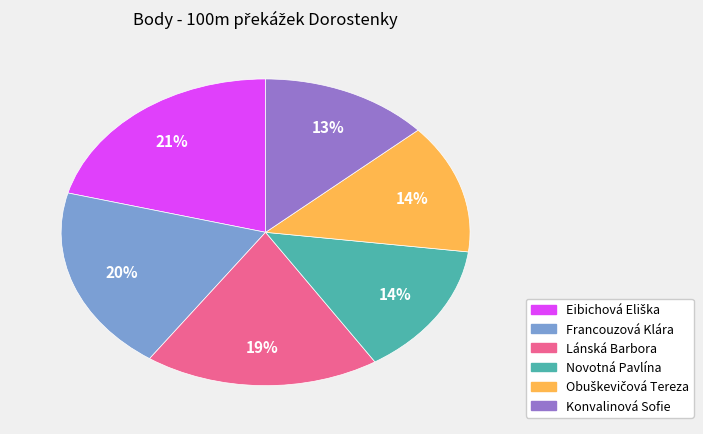

Does Lánská Barbora account for over 50% of the chart?

No